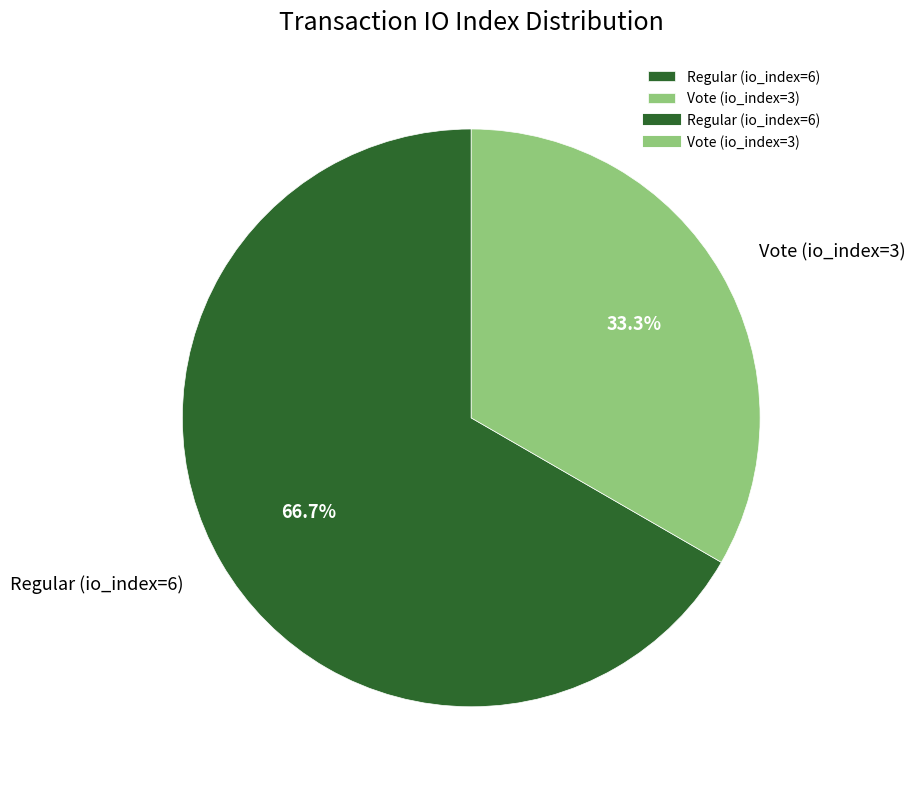

Count the number of slices in the pie.

2